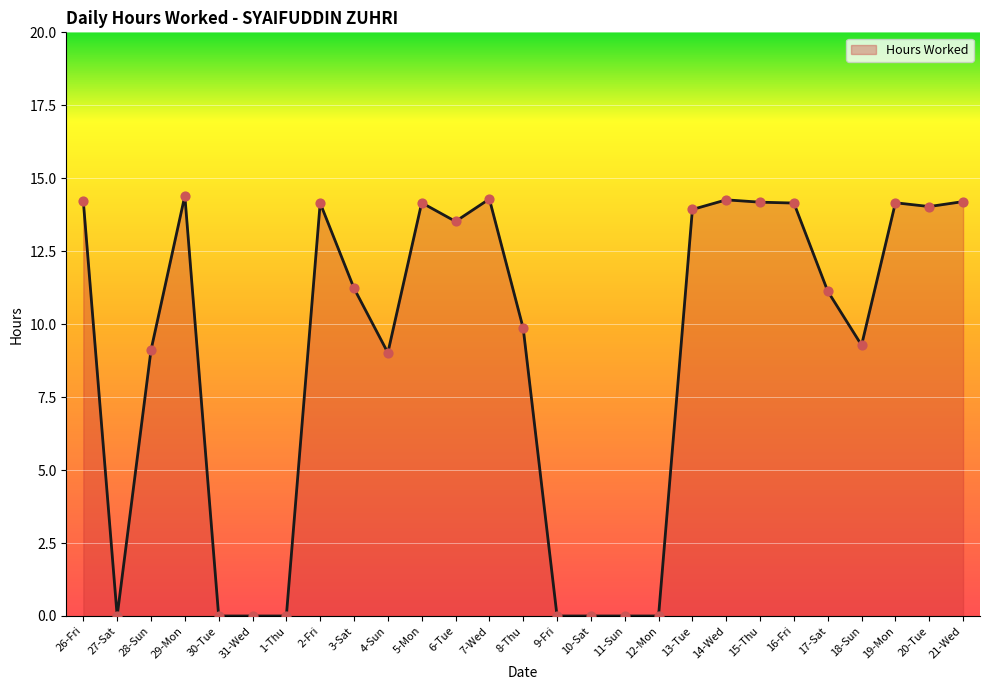

What is the change in value from 7-Wed to 15-Thu?

-0.1